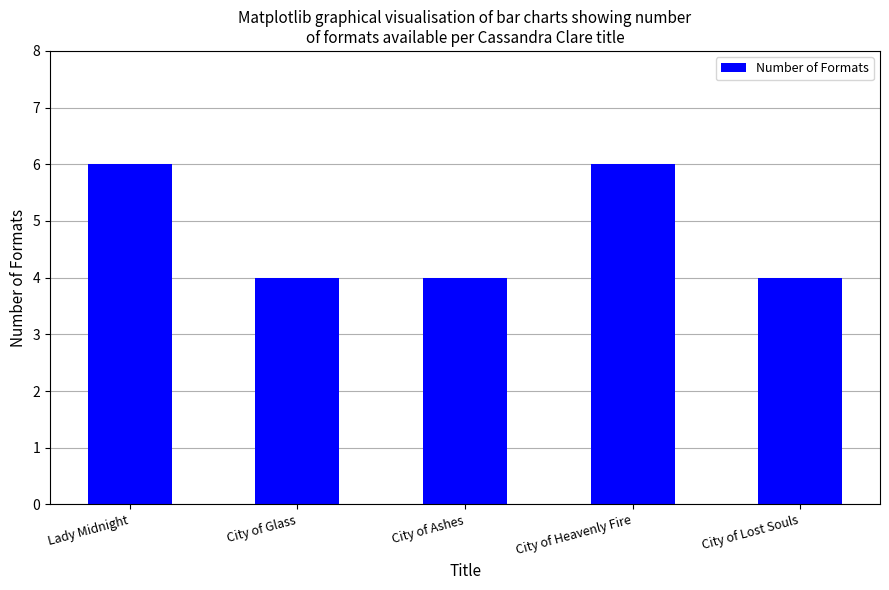

What is the change in value from City of Ashes to City of Heavenly Fire?

+2